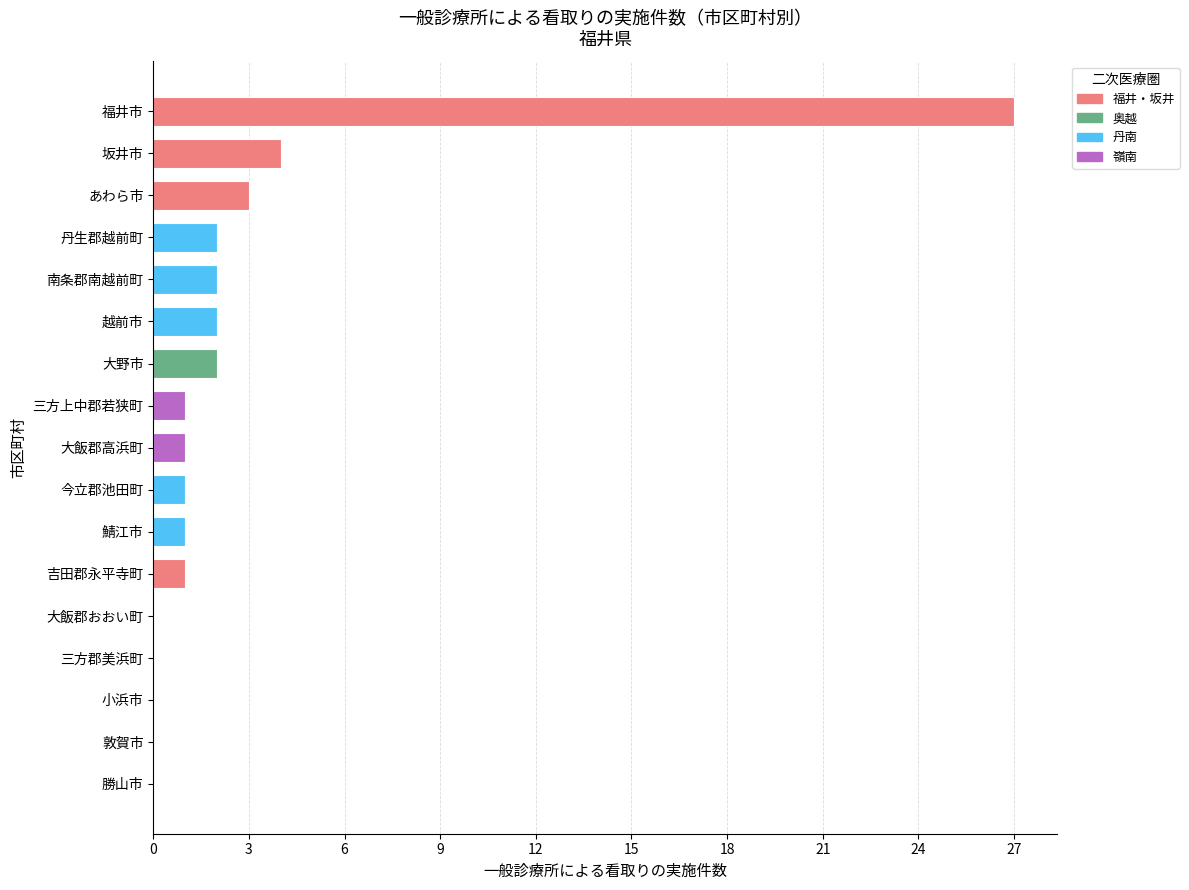

The value at 吉田郡永平寺町 is 1. True or false?

True